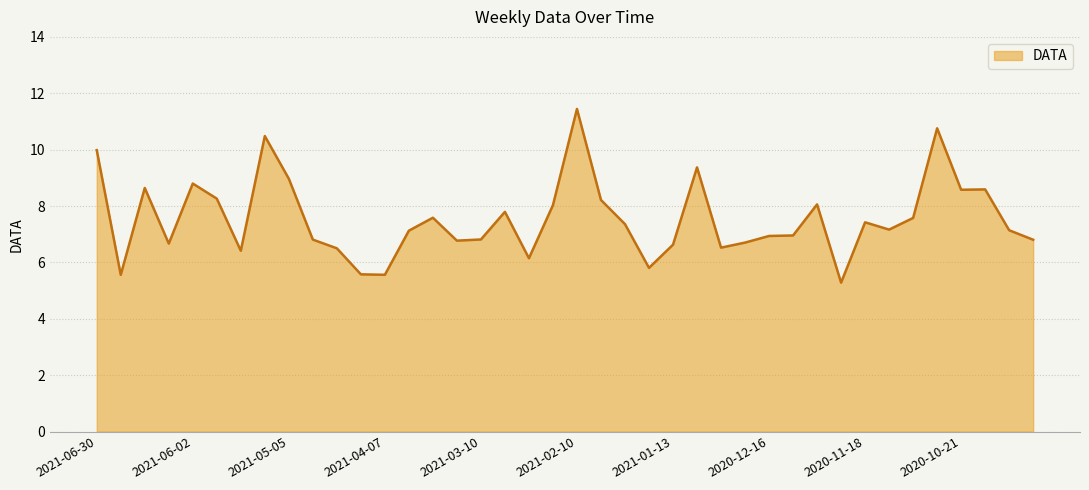

What is the minimum value shown in the chart?

5.3